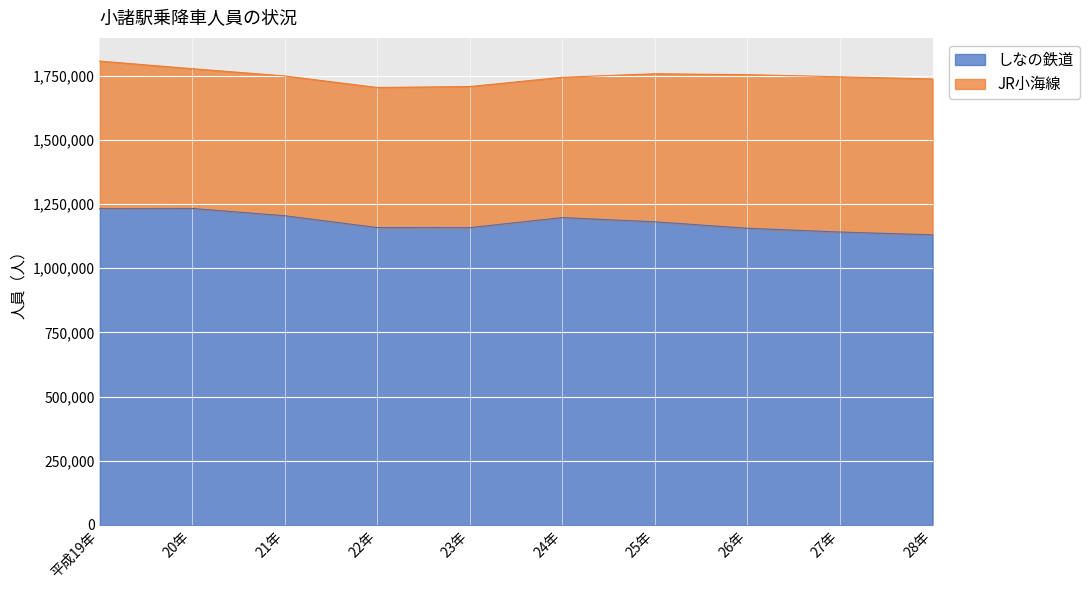

What is the maximum value for しなの鉄道?

1233012